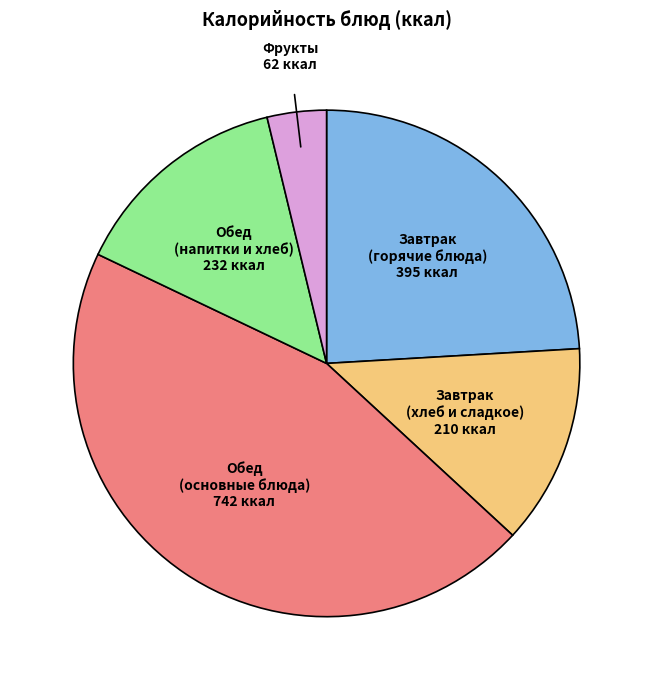

Is there a majority slice in this chart?

No